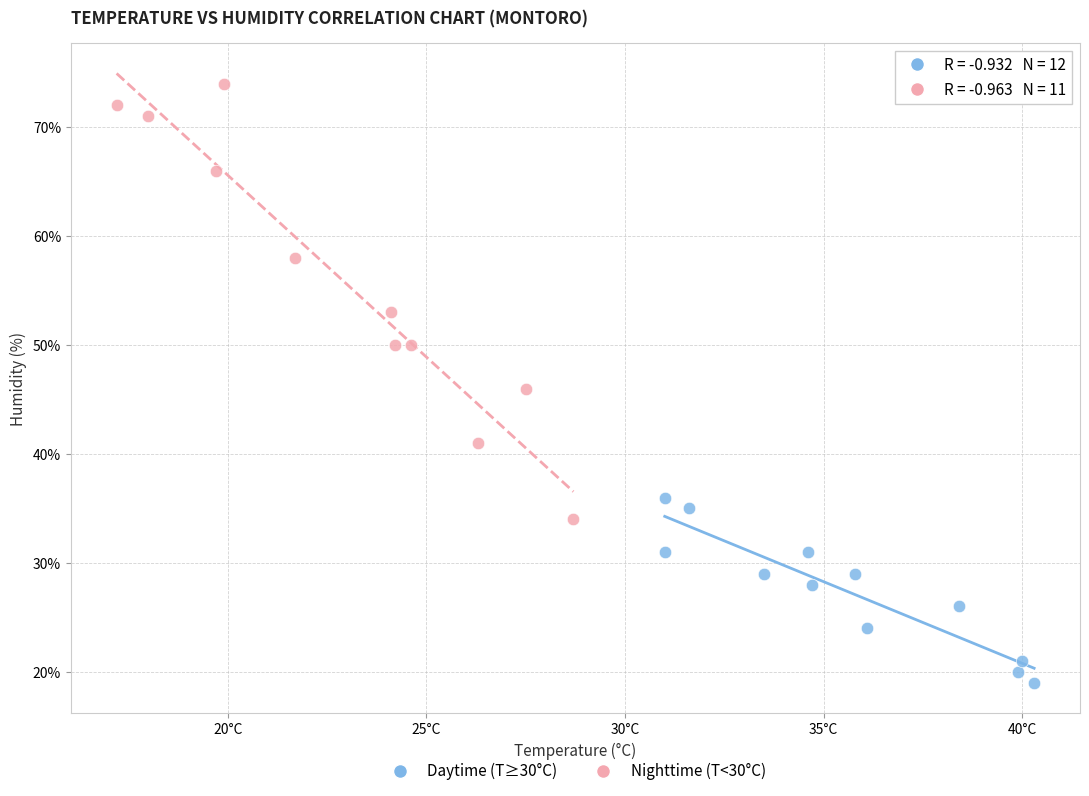

Which series contains the lowest Y value?

Daytime (T≥30°C)